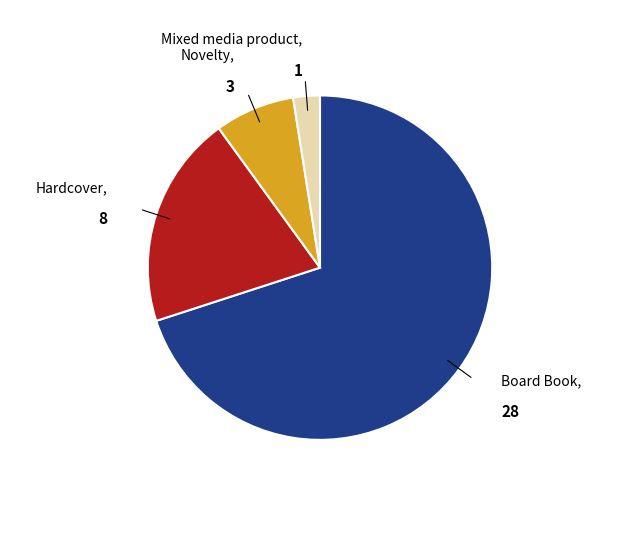

Does any single category account for the majority?

Yes